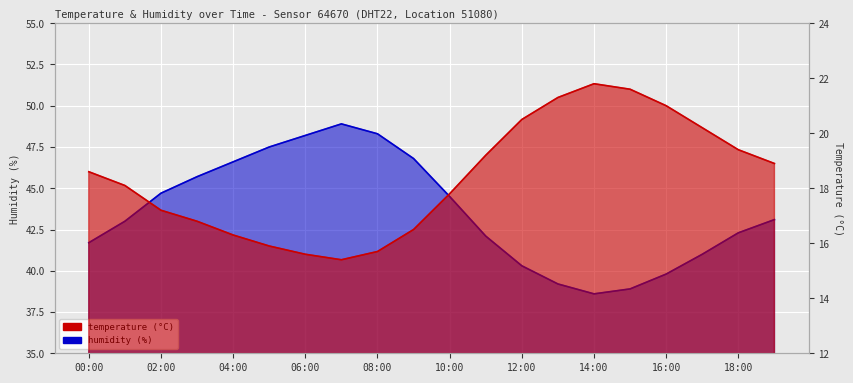

How many interior local peaks does the temperature series have?

1